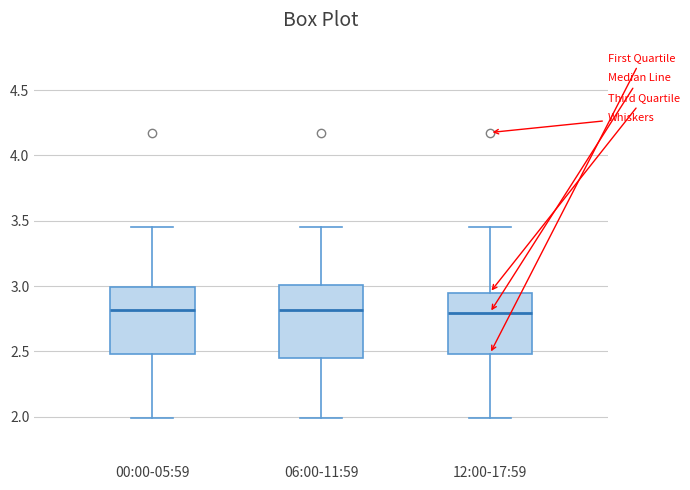

Where does the lower whisker of the box for 06:00-11:59 end on the y-axis? The values are not printed on the chart, so give them approximately, as read against the axis.

2.00